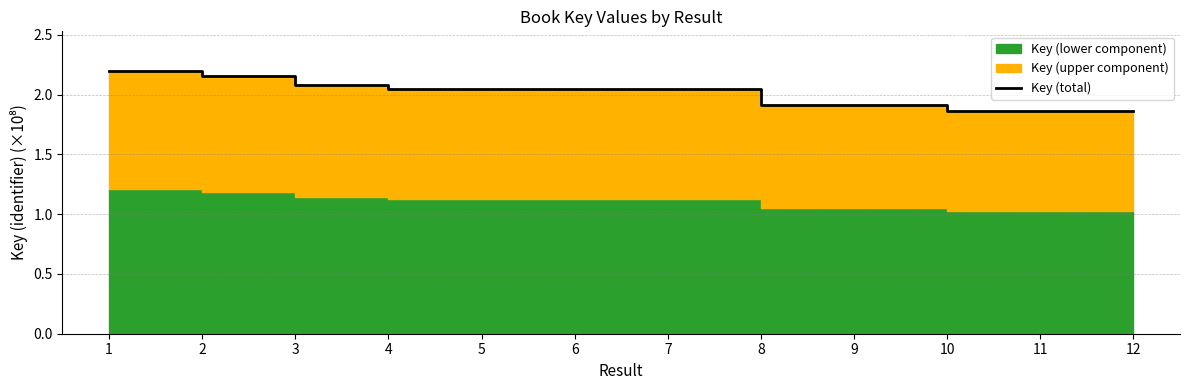

Which has a higher value, 6 or 3?

3